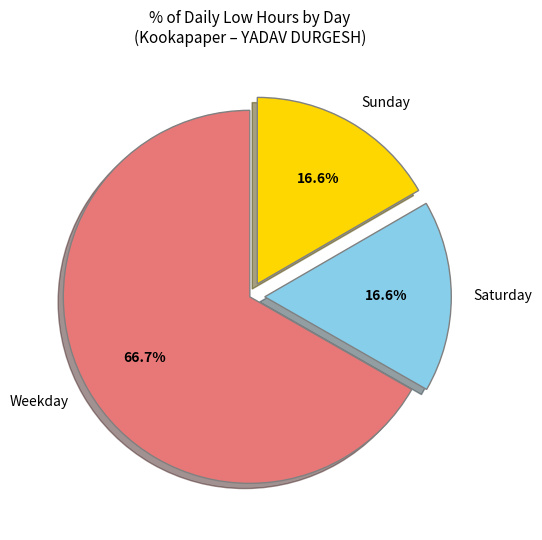

Approximately how many times larger is the value at Weekday compared to Saturday?

4.0